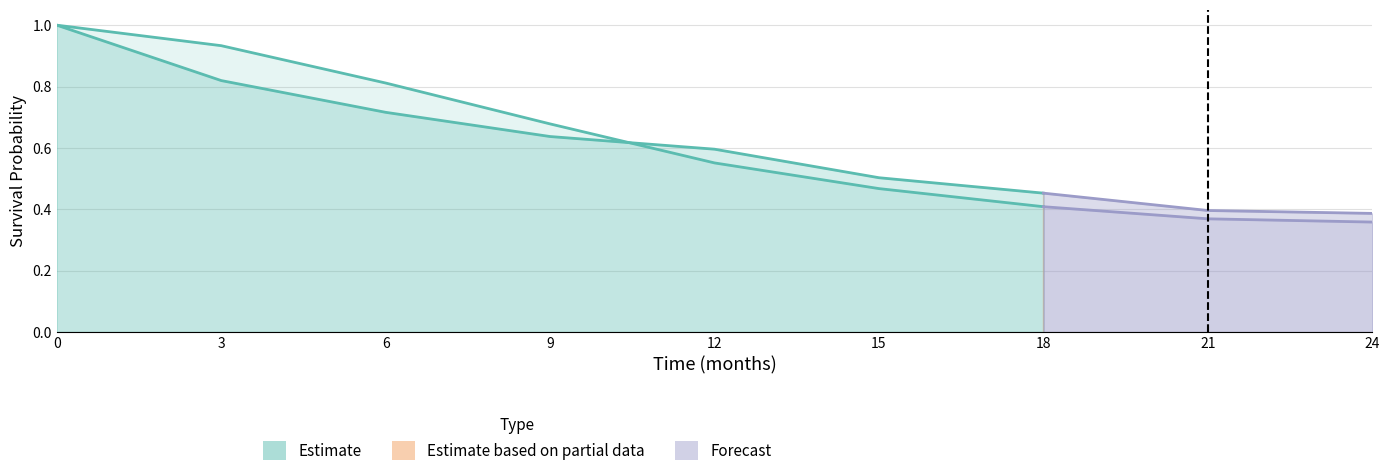

At how many categories does at least one series exceed 0?

9